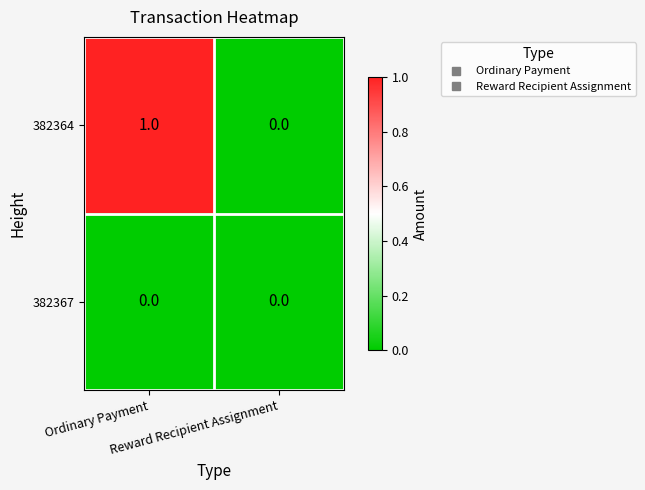

At which category does the chart reach its peak across all series?

Ordinary Payment